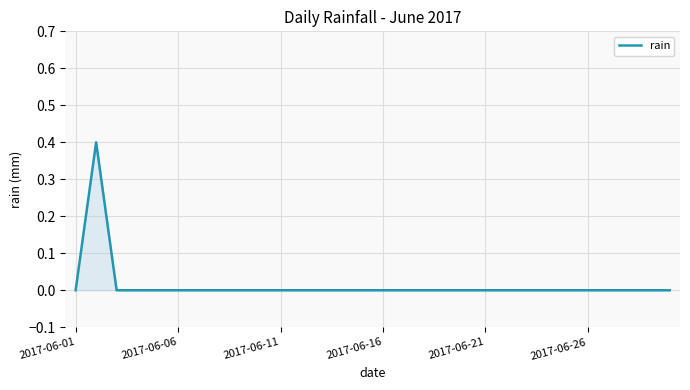

Does the chart display data point markers on the line(s)?

No